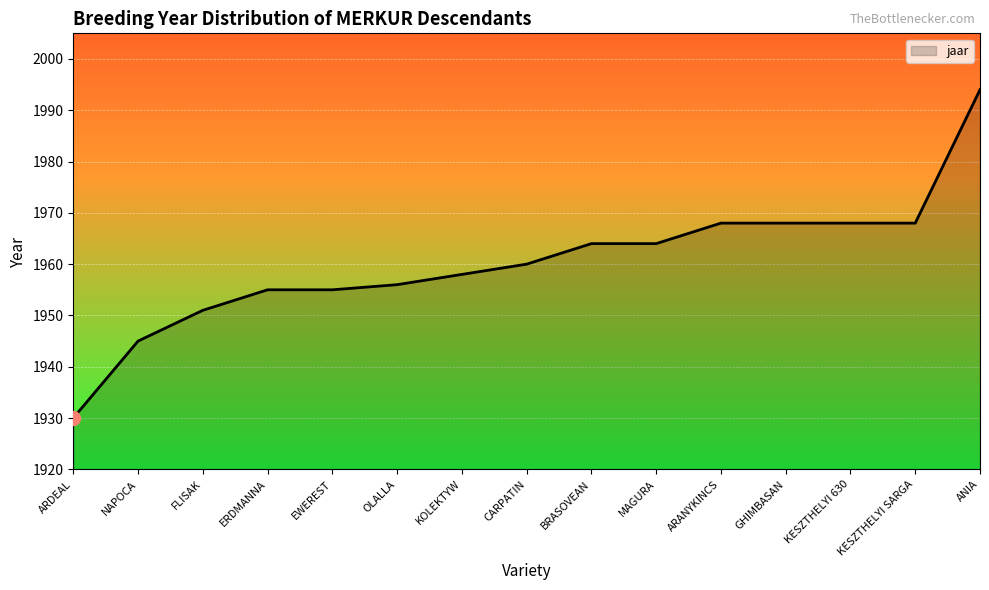

Is it true that the value at CARPATIN is 1960?

True